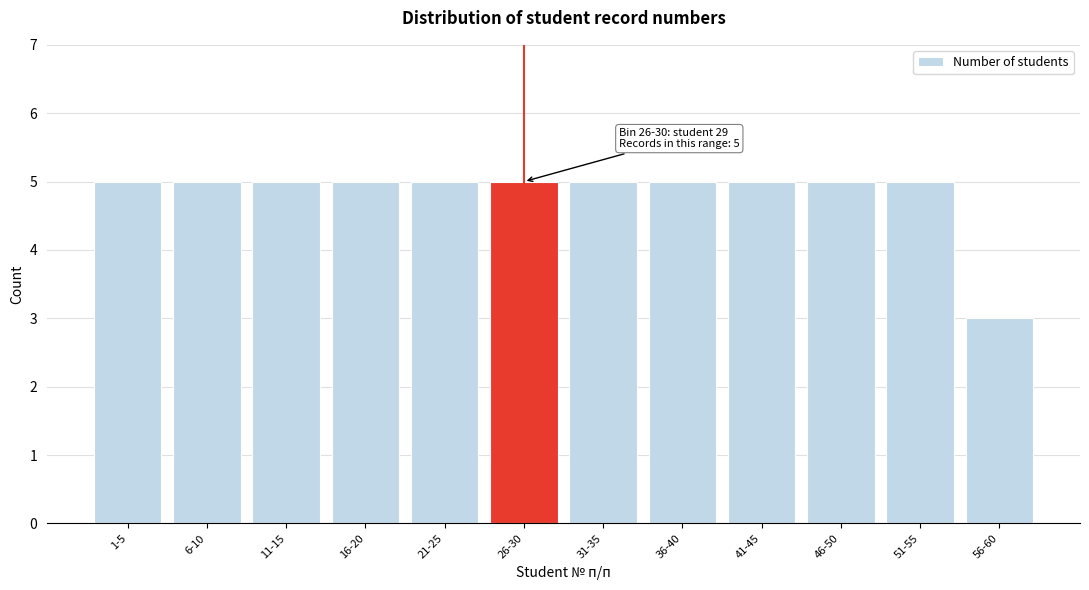

Reading right to left, extract all data points from this chart.

3	5	5	5	5	5	5	5	5	5	5	5